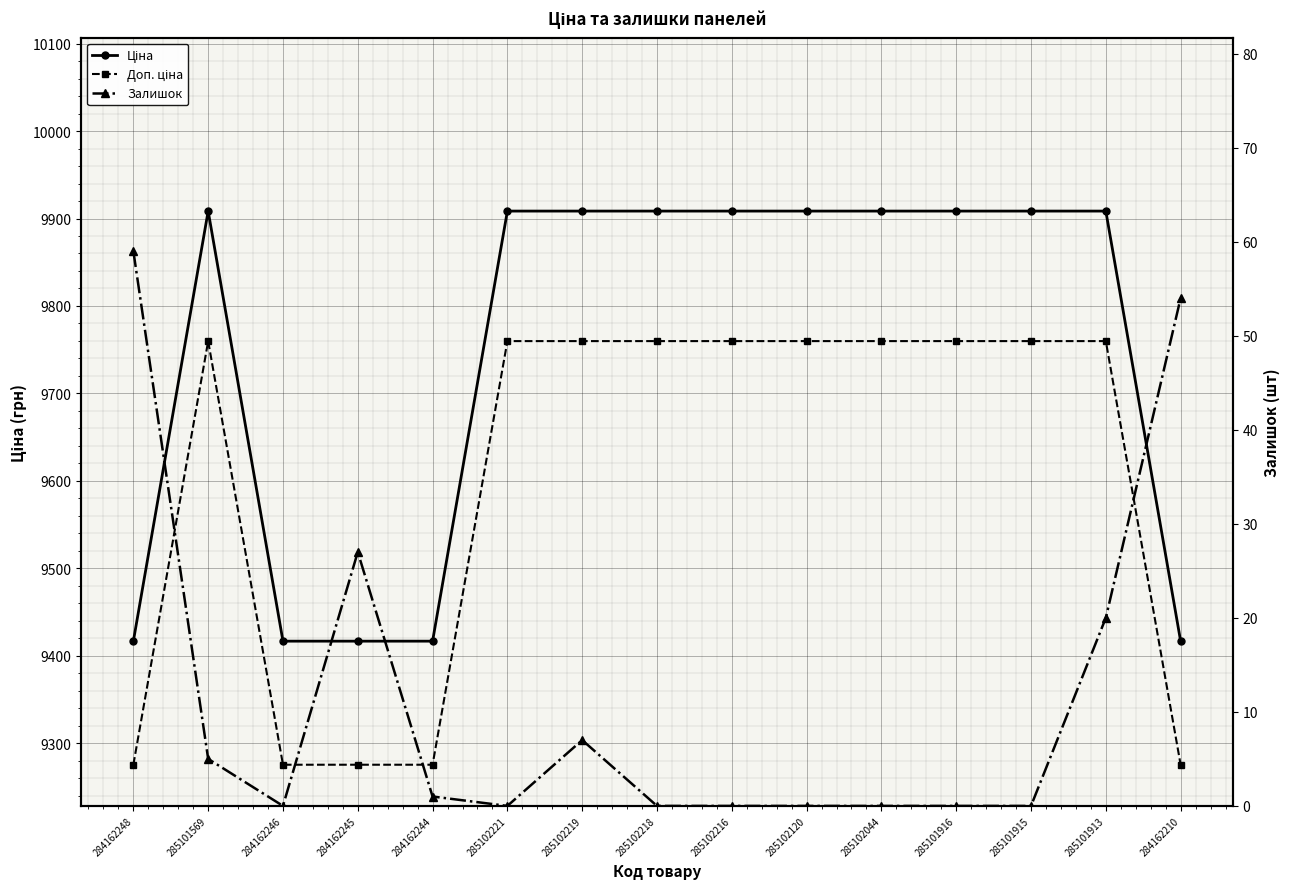

In Доп. ціна, how many points are higher than both neighbors (excluding endpoints)?

1